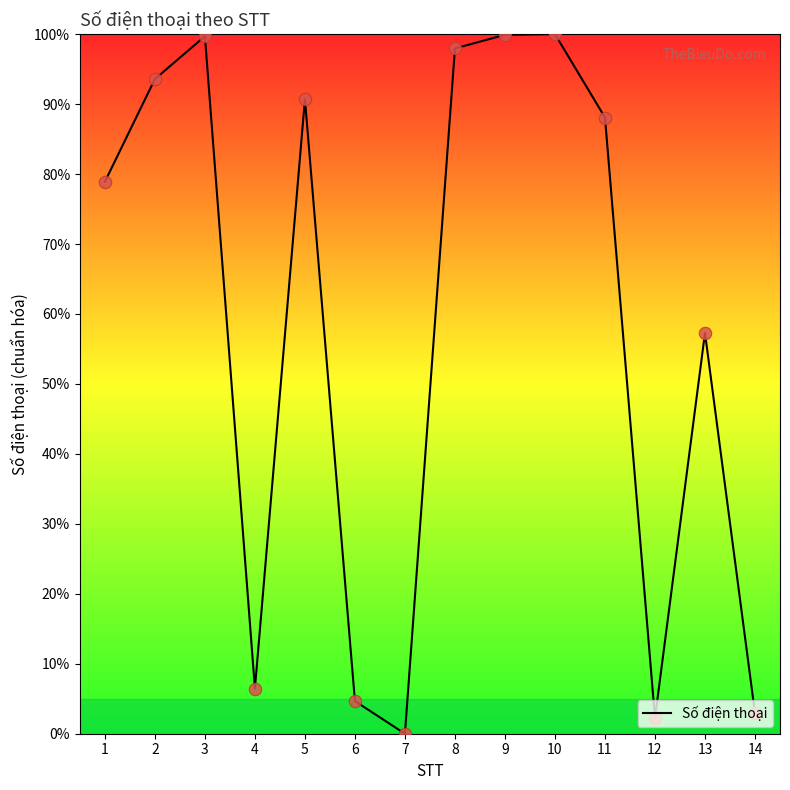

Approximately how many times larger is the value at 8 compared to 10?

1.0